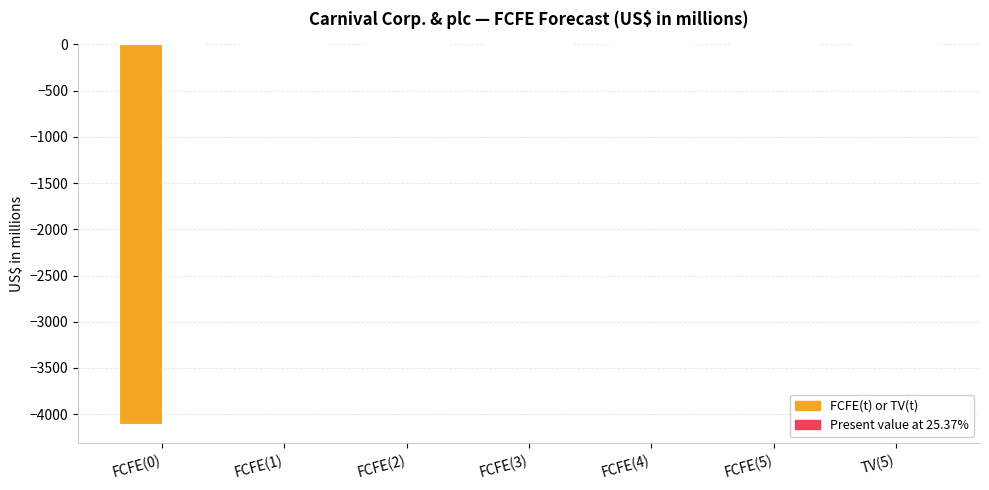

Does the chart contain stacked bars?

No